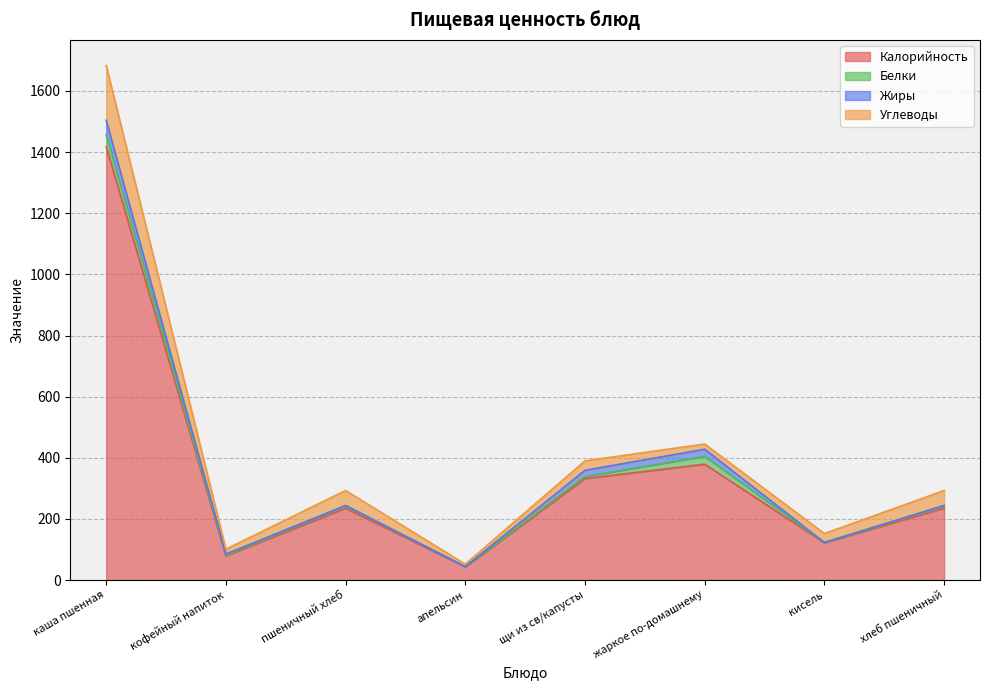

In Белки, how many points are higher than both neighbors (excluding endpoints)?

2